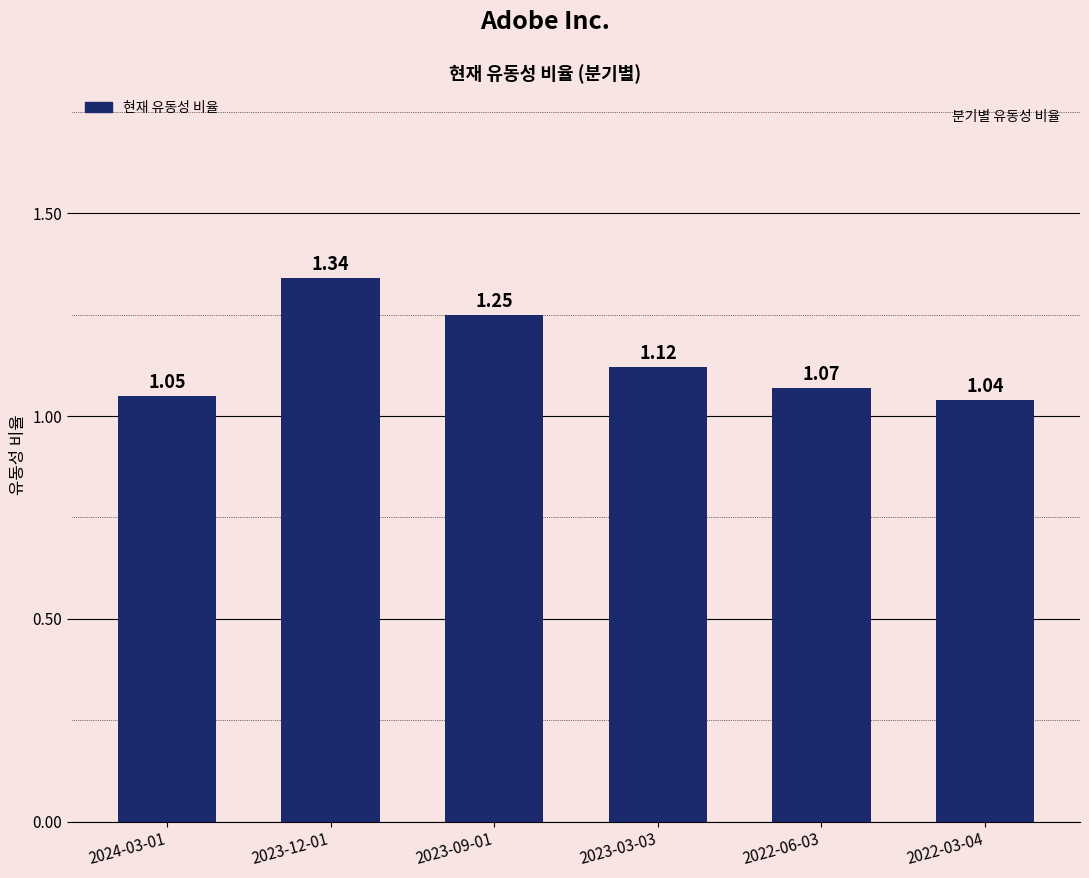

What position from the right is 2023-03-03?

3